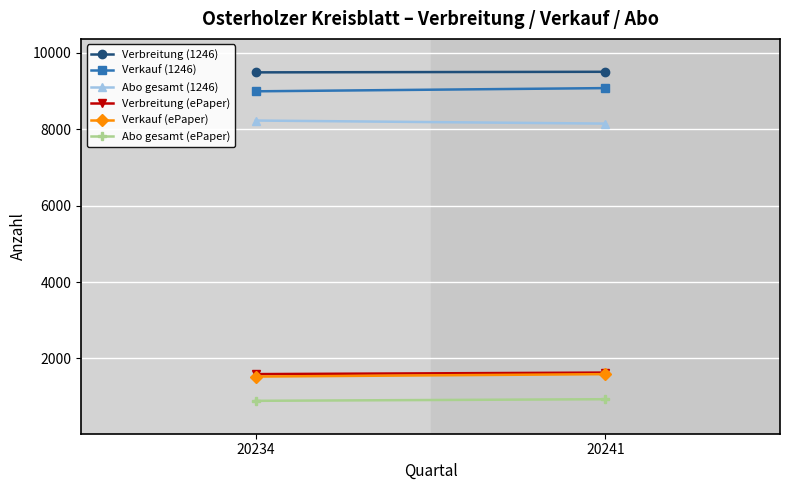

True or false: Abo gesamt (ePaper) has a value of 408 at 20234.

False